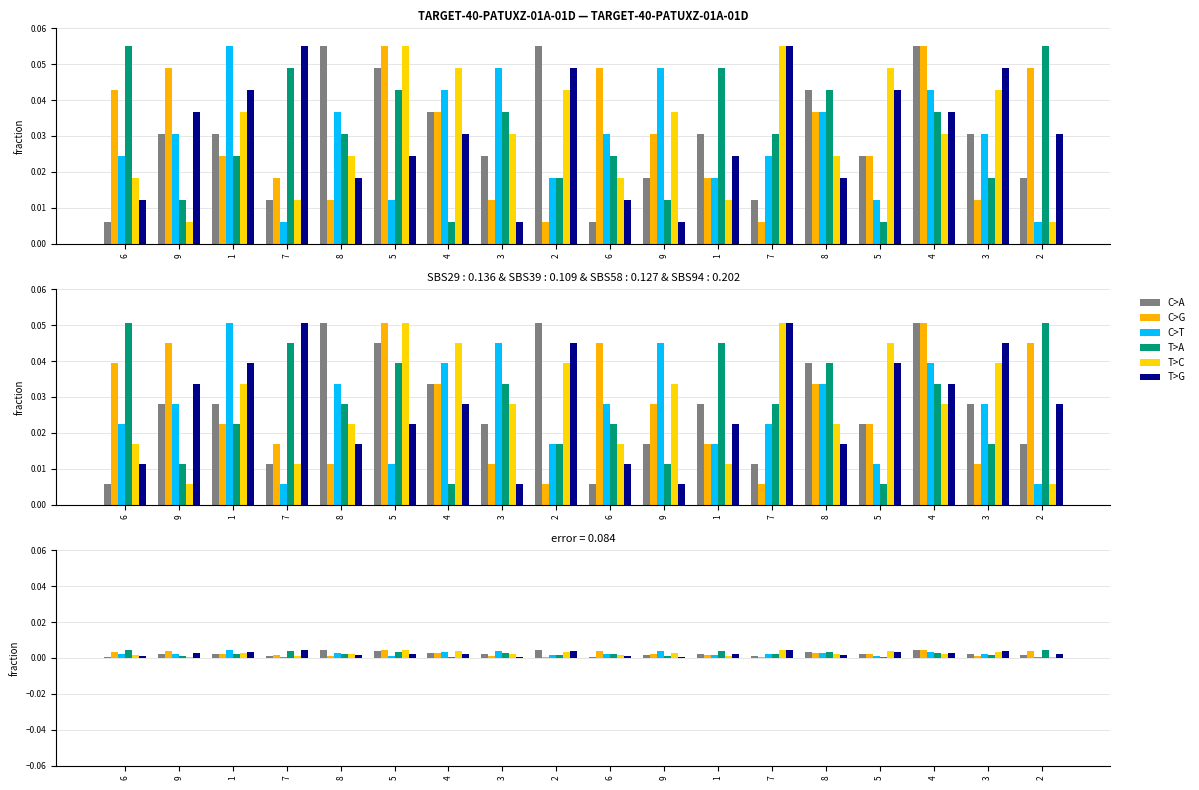

Is it true that T>A equals 0.0 at 2?

False